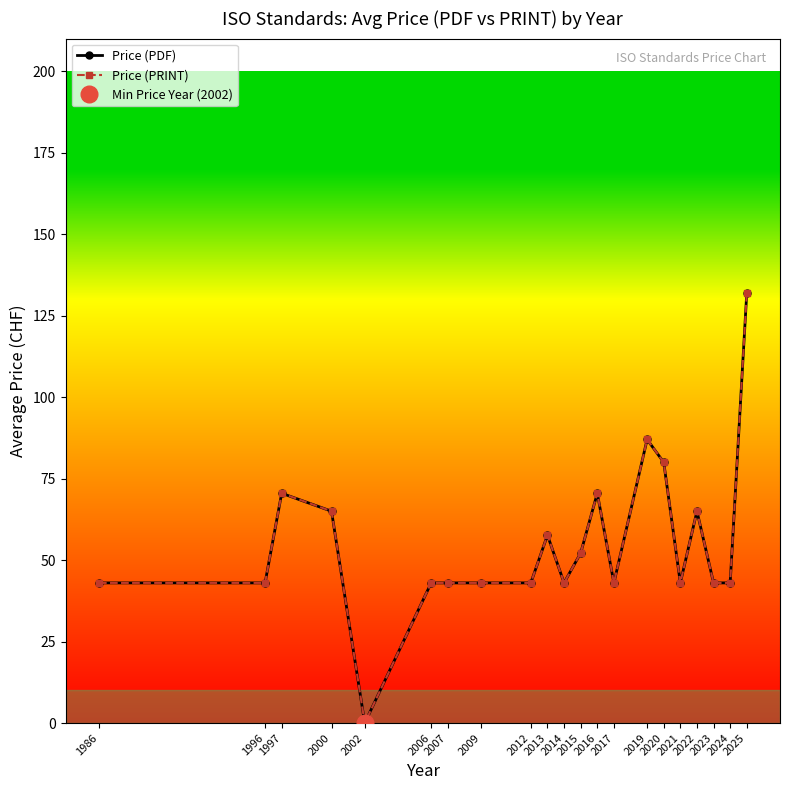

How many lines are shown in the chart?

2